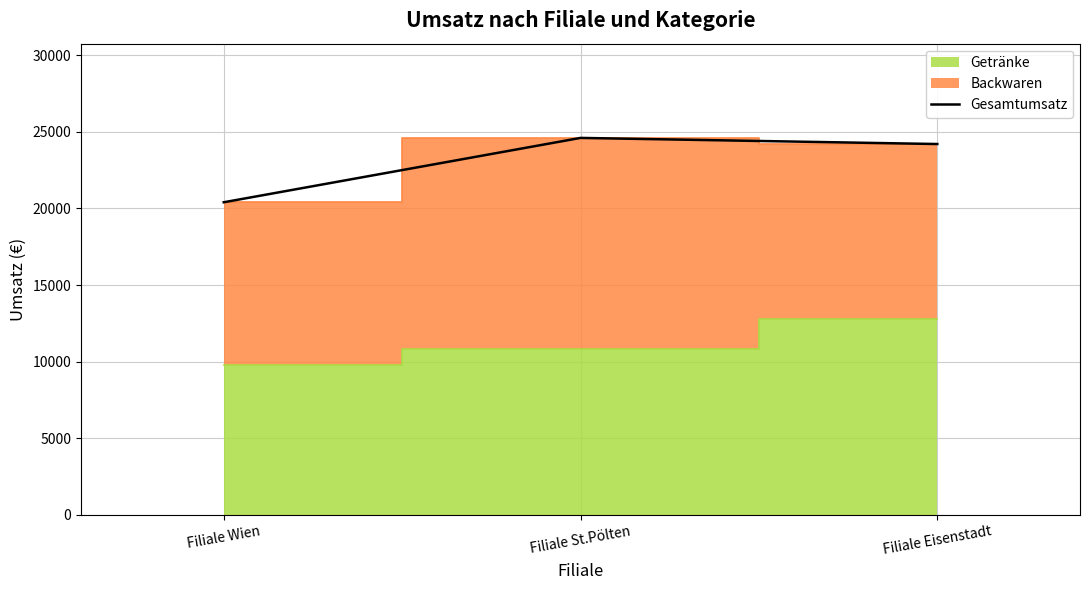

What is the change in value from Filiale Wien to Filiale St.Pölten?

+4200